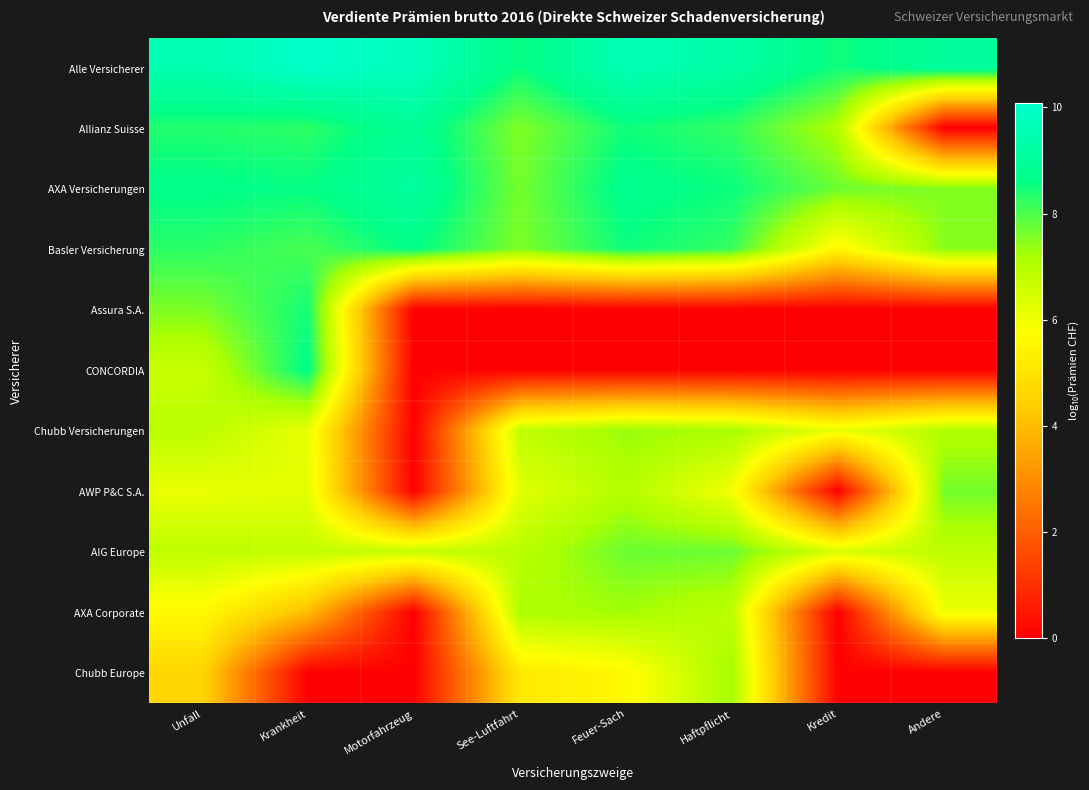

Rank the series at Andere from lowest to highest value.

Allianz Suisse, Assura S.A., CONCORDIA, Chubb Europe, AXA Corporate, AIG Europe, Chubb Versicherungen, Basler Versicherung, AXA Versicherungen, AWP P&C S.A., Alle Versicherer